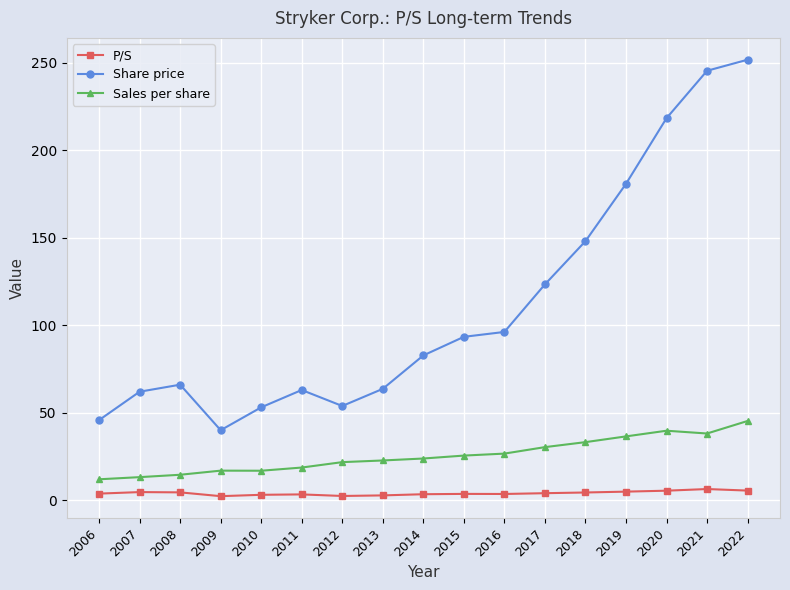

What is the total value across all series at 2012?

78.1